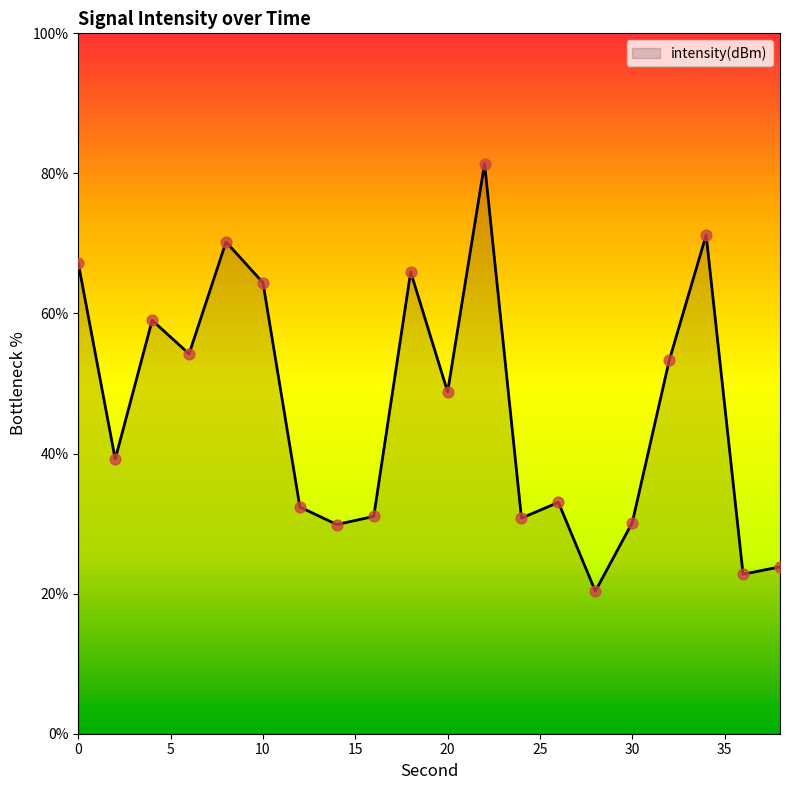

What is the smallest value displayed?

20.3